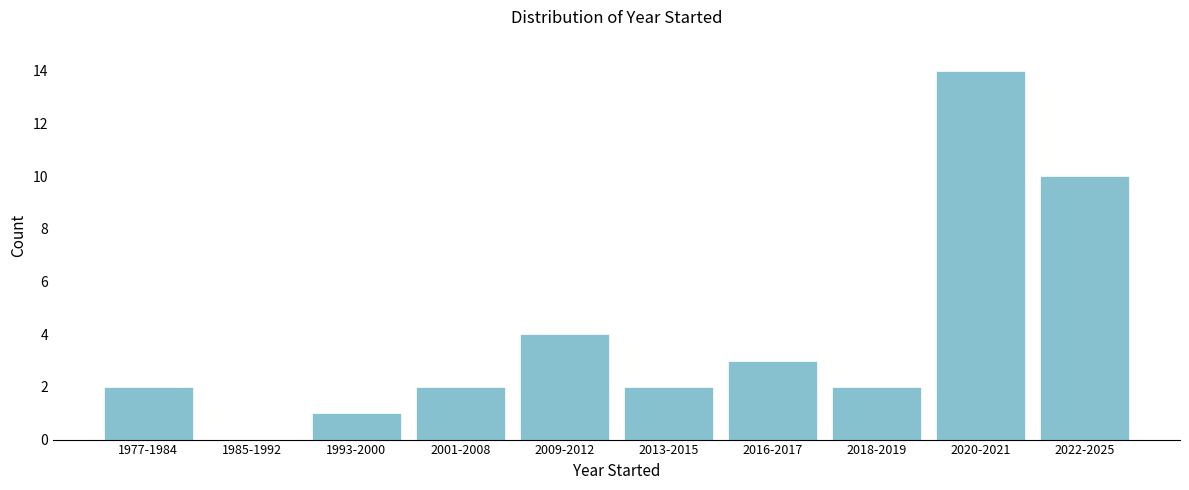

Reading left to right, extract all data points from this chart.

1977-1984=2	1985-1992=0	1993-2000=1	2001-2008=2	2009-2012=4	2013-2015=2	2016-2017=3	2018-2019=2	2020-2021=14	2022-2025=10